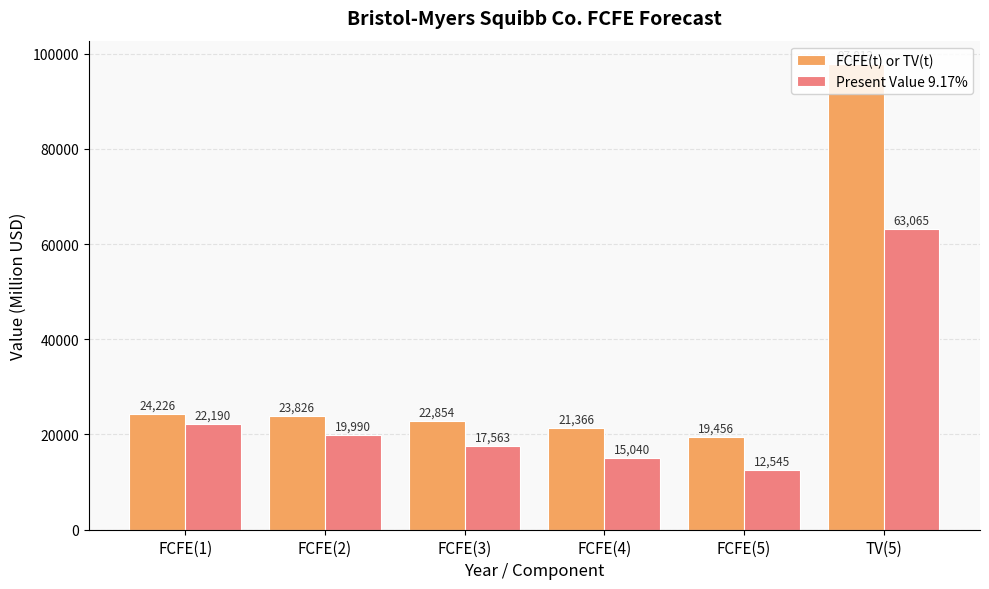

What is the difference between the highest and lowest values at FCFE(4)?

6326